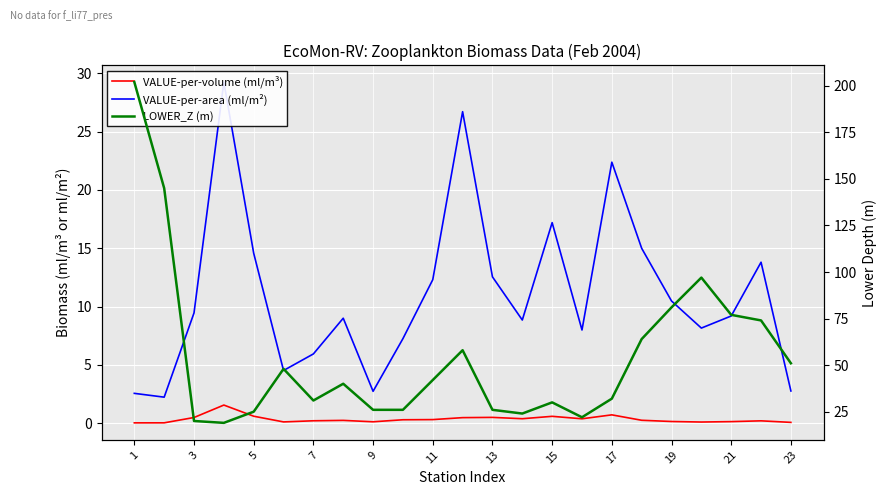

Is the value of LOWER_Z (m) at 7 greater than the value of VALUE-per-area (ml/m²) at 15?

Yes